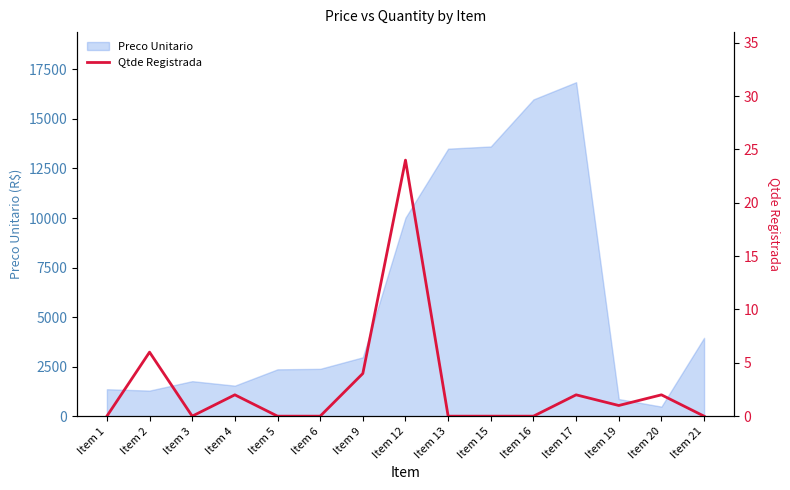

What is the difference between the second highest and minimum values?

6